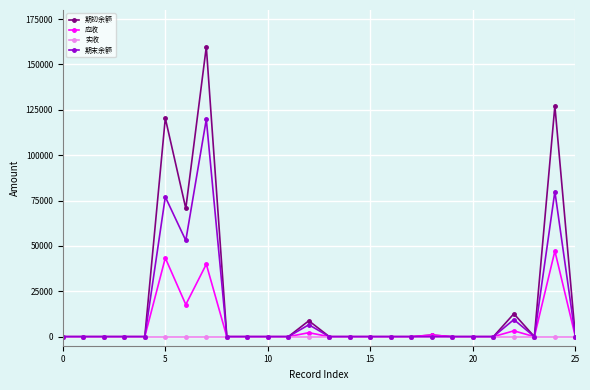

Which series has the largest range (max minus min)?

期初余额